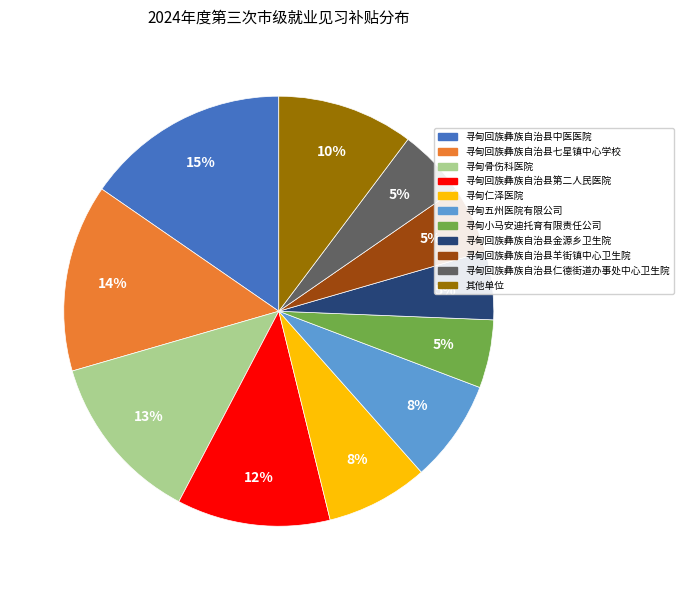

How many segments does this pie chart have?

11